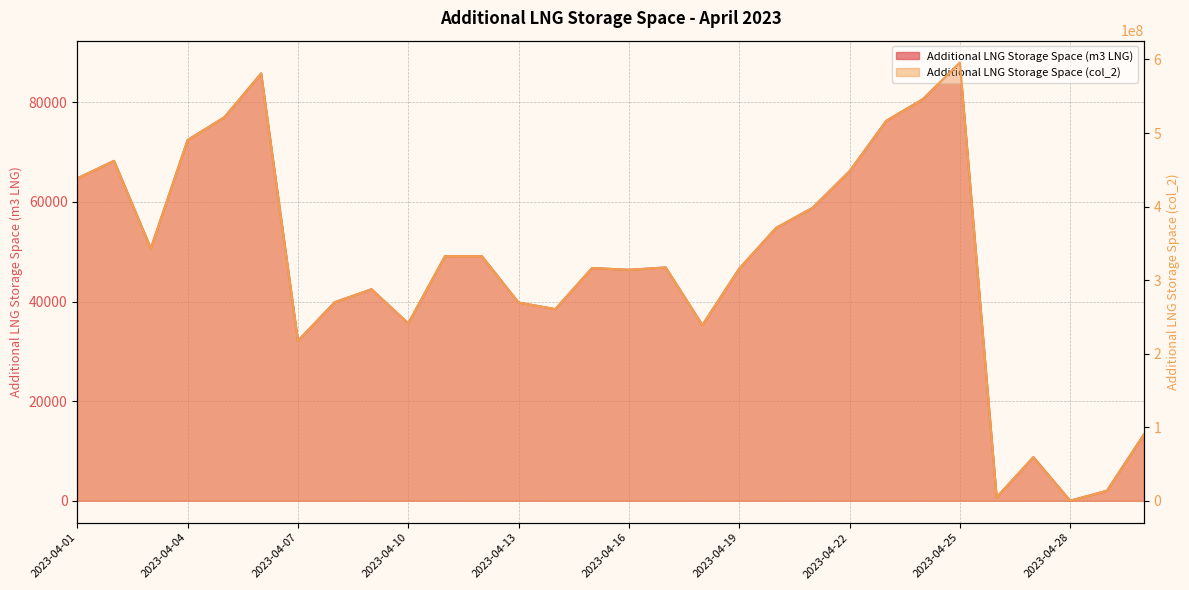

What is the average value of the Additional LNG Storage Space (col_2) series?

319749152